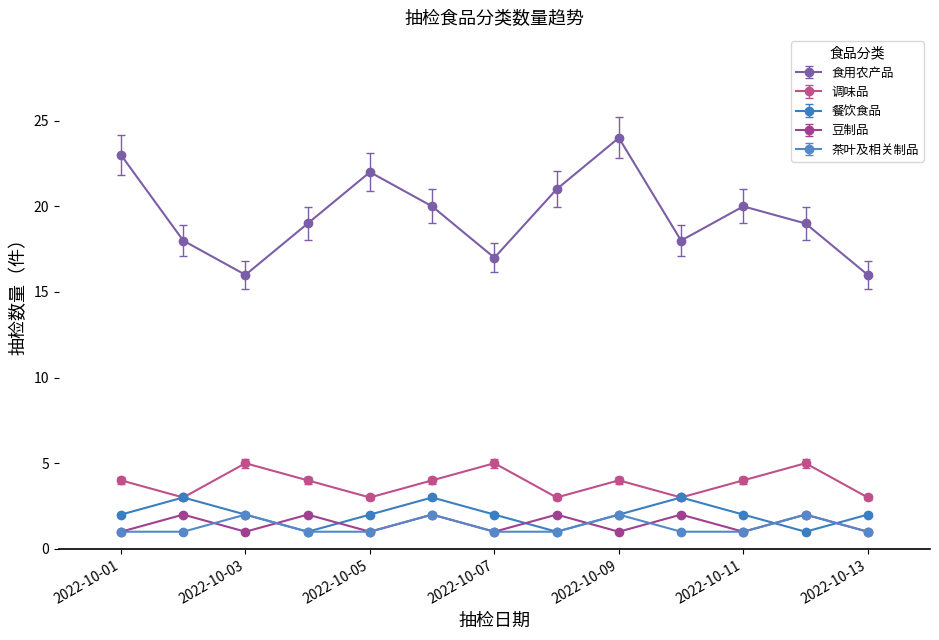

True or false: 食用农产品 and 餐饮食品 cross at least once.

False